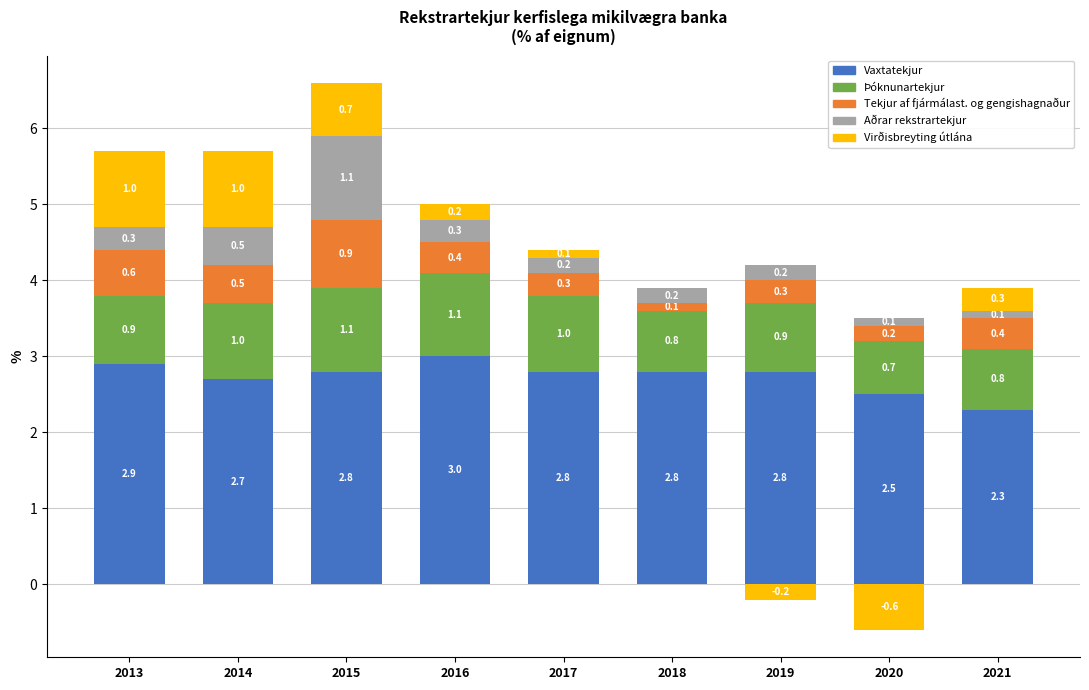

What is the value of the Vaxtatekjur bar at the 3rd from the left?

2.8